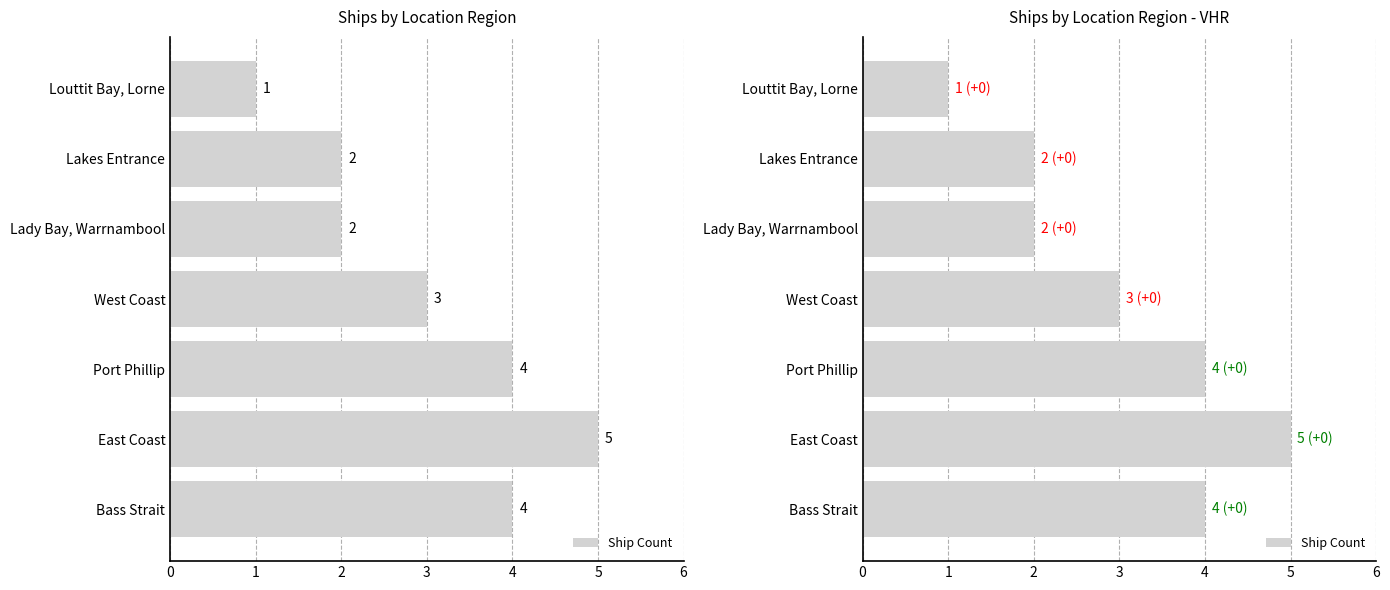

How many data points does each series have?

7